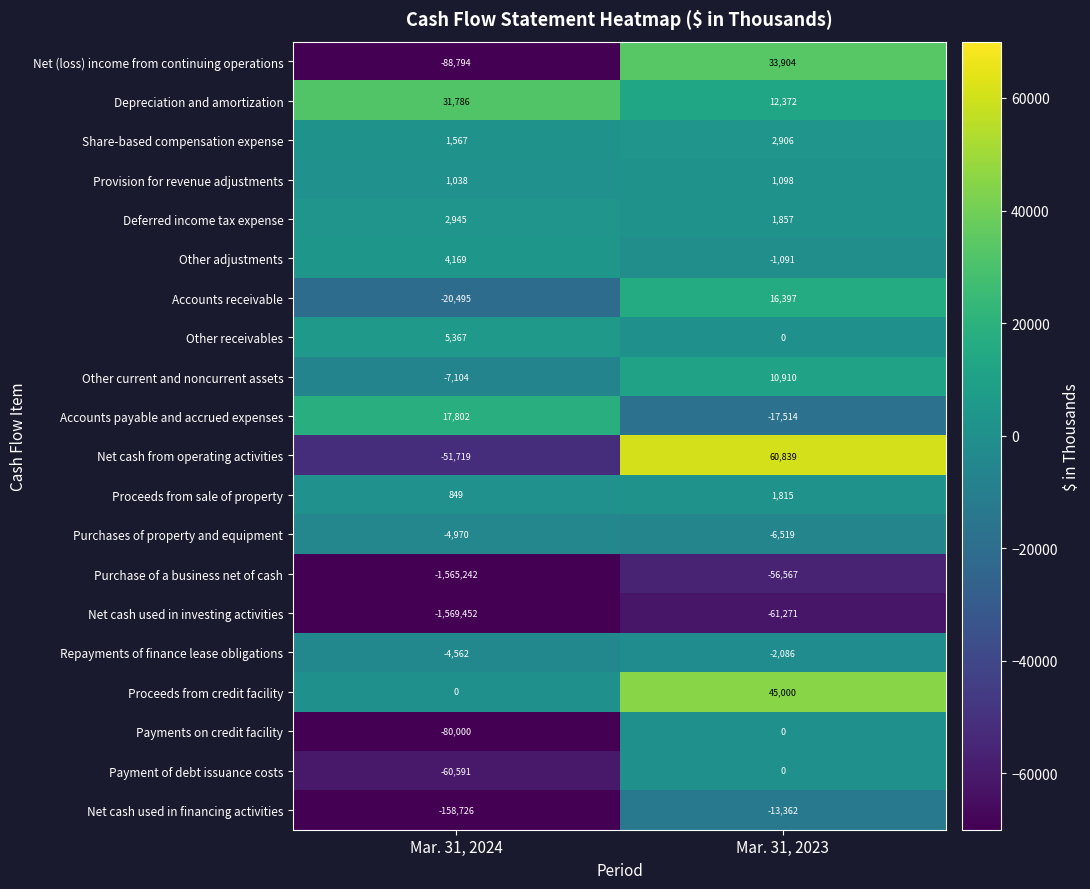

Which series changed the most between Mar. 31, 2024 and Mar. 31, 2023?

Purchase of a business net of cash